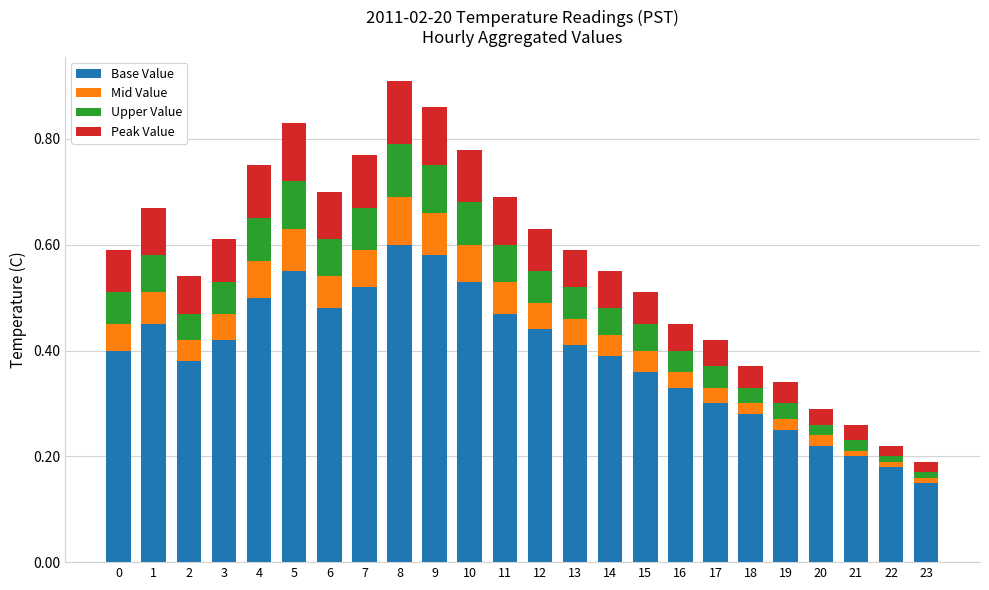

At which label does Base Value reach its peak?

8